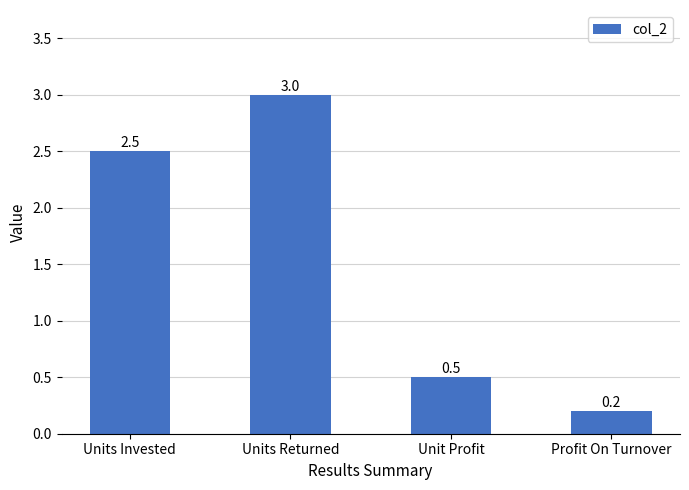

True or false: the data shows 3.0 at Units Returned.

True